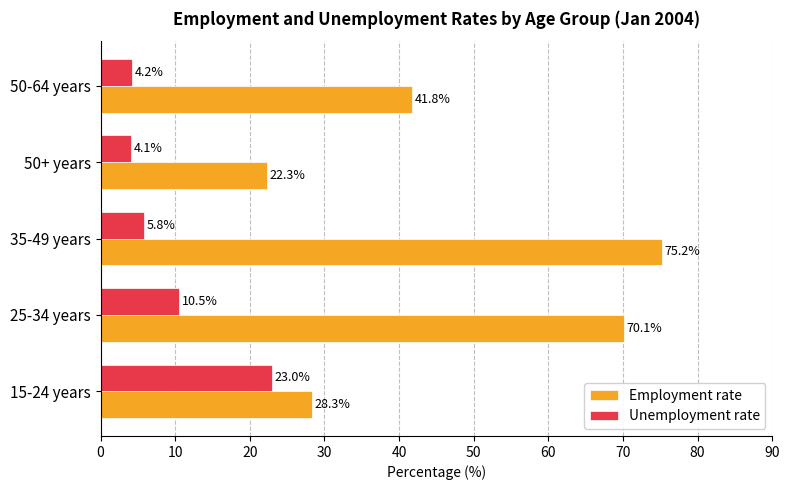

What value does the Unemployment rate series have at 50-64 years?

4.2